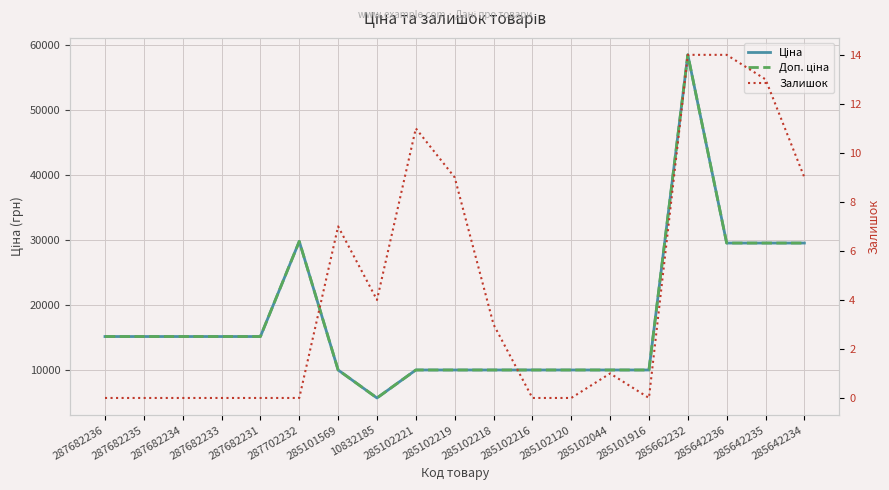

At which label does Ціна first exceed 15120?

287702232